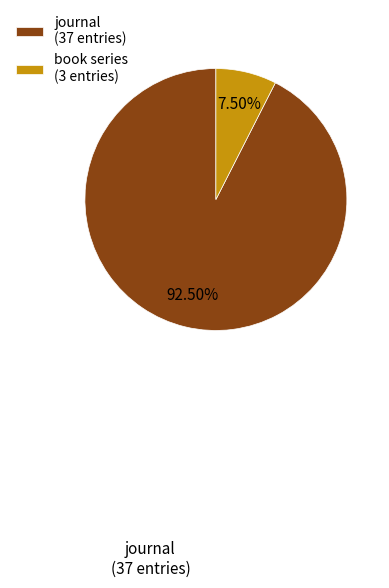

To the nearest percent, what is the average slice percentage?

50%